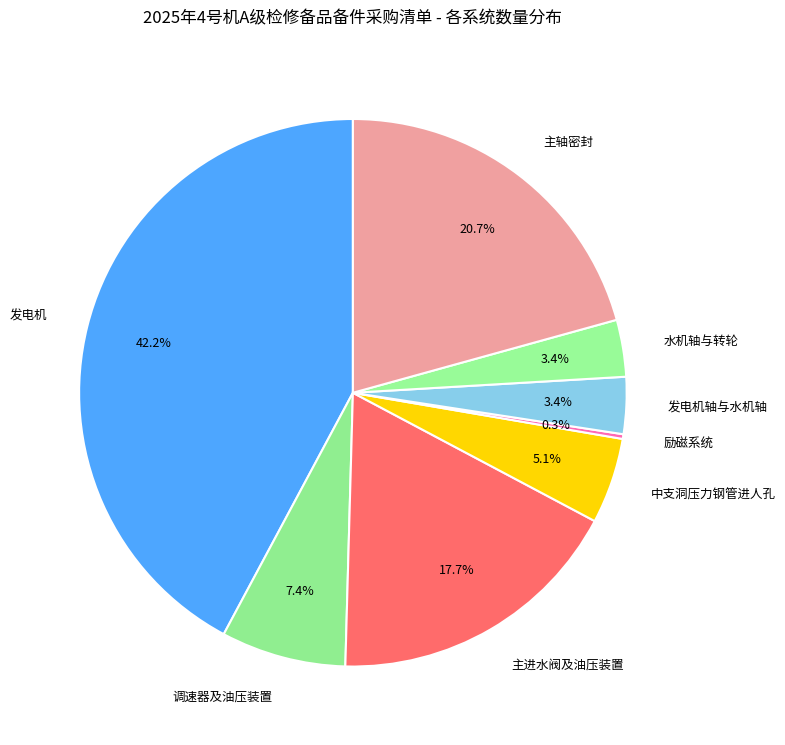

Which has a higher value, 主进水阀及油压装置 or 发电机?

发电机